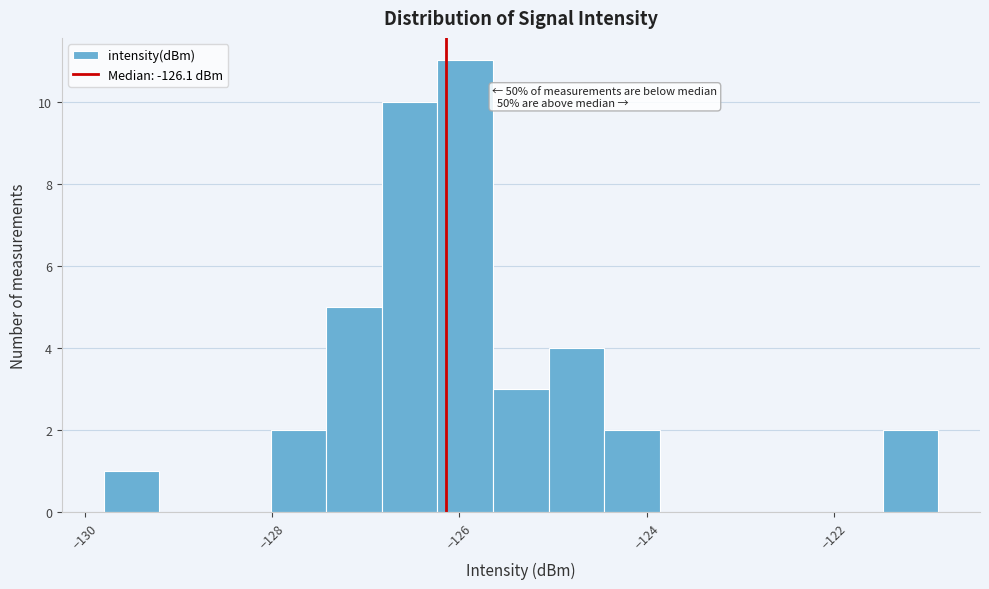

Read against the x-axis, roughly where is the centre of the tallest bar?

-126.0